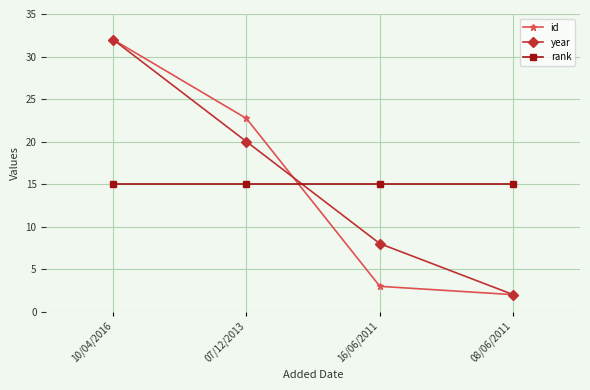

What is the difference between the highest and lowest values at 10/04/2016?

17.0